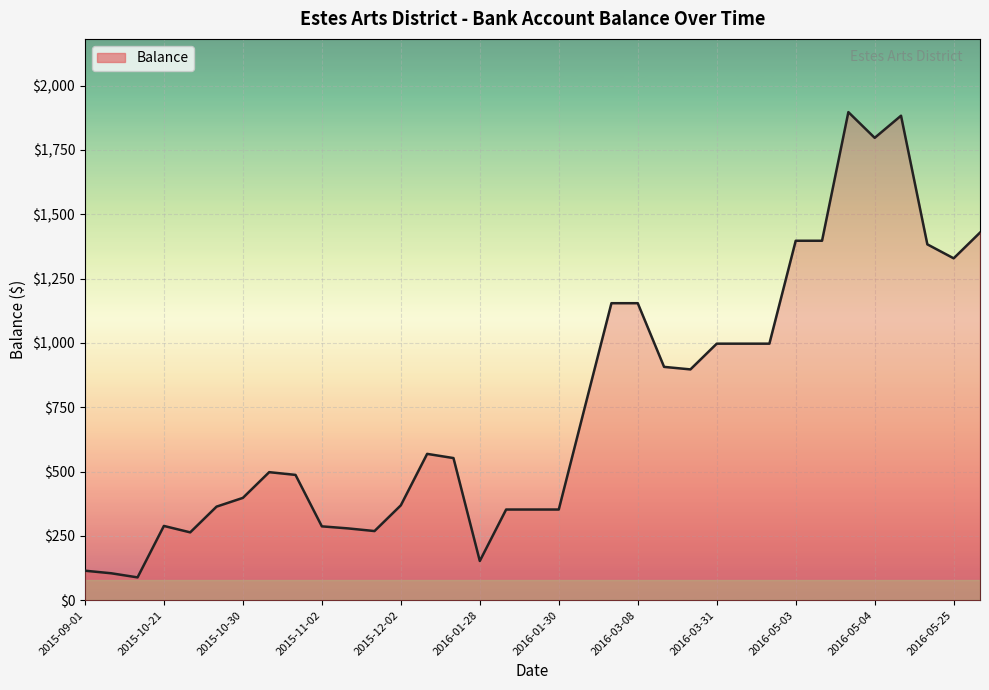

Count the number of values greater than 552.

18